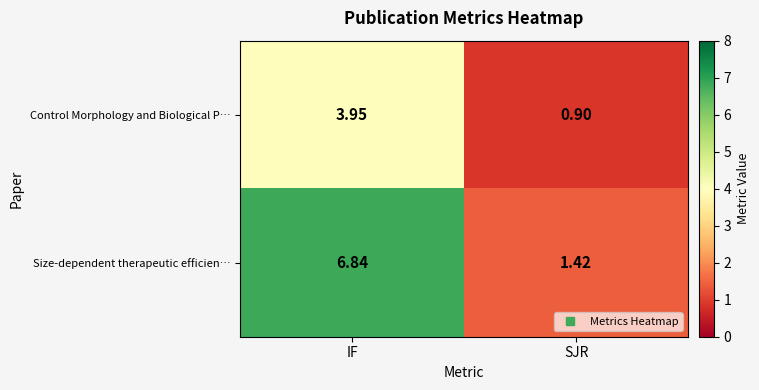

Rank the series by their average value, from lowest to highest.

Control Morphology and Biological P…, Size-dependent therapeutic efficien…